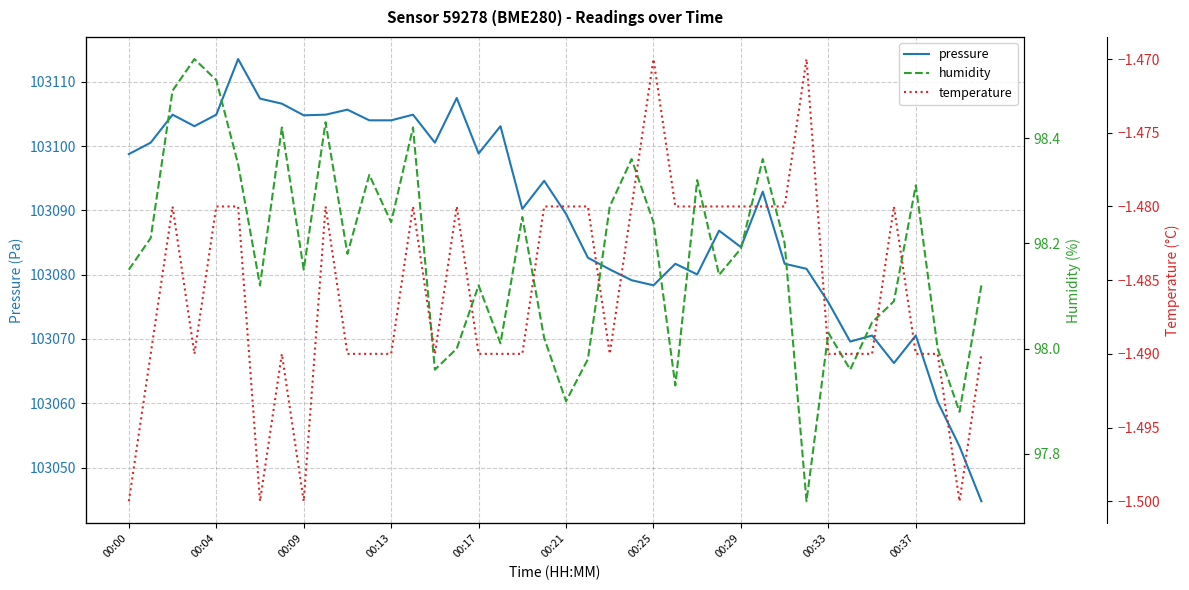

True or false: humidity and pressure cross at least once.

False